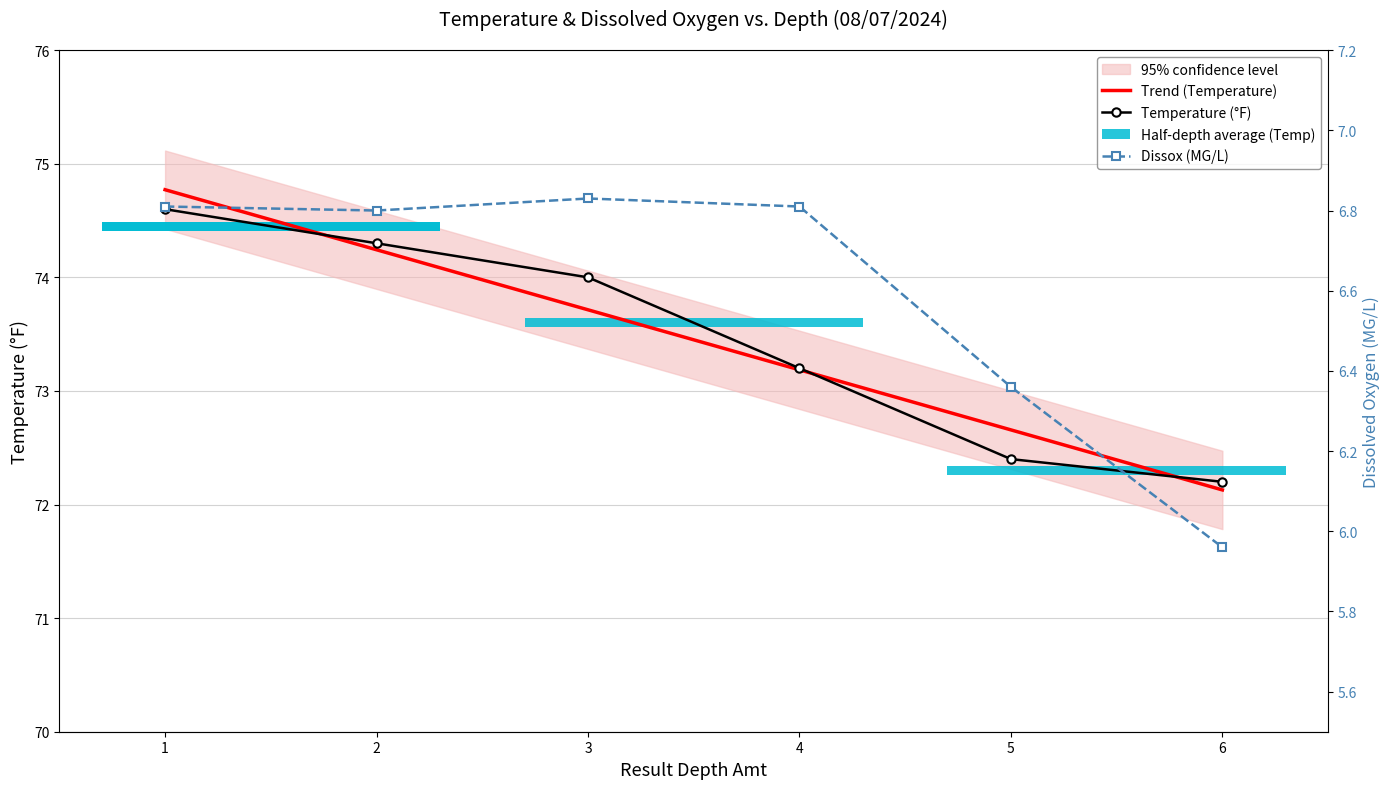

Reading right to left, list all the values displayed in this chart.

Trend (Temperature): 6=72.1	5=72.7	4=73.2	3=73.7	2=74.2	1=74.8
Temperature (°F): 6=72.2	5=72.4	4=73.2	3=74.0	2=74.3	1=74.6
Dissox (MG/L): 6=6.0	5=6.4	4=6.8	3=6.8	2=6.8	1=6.8